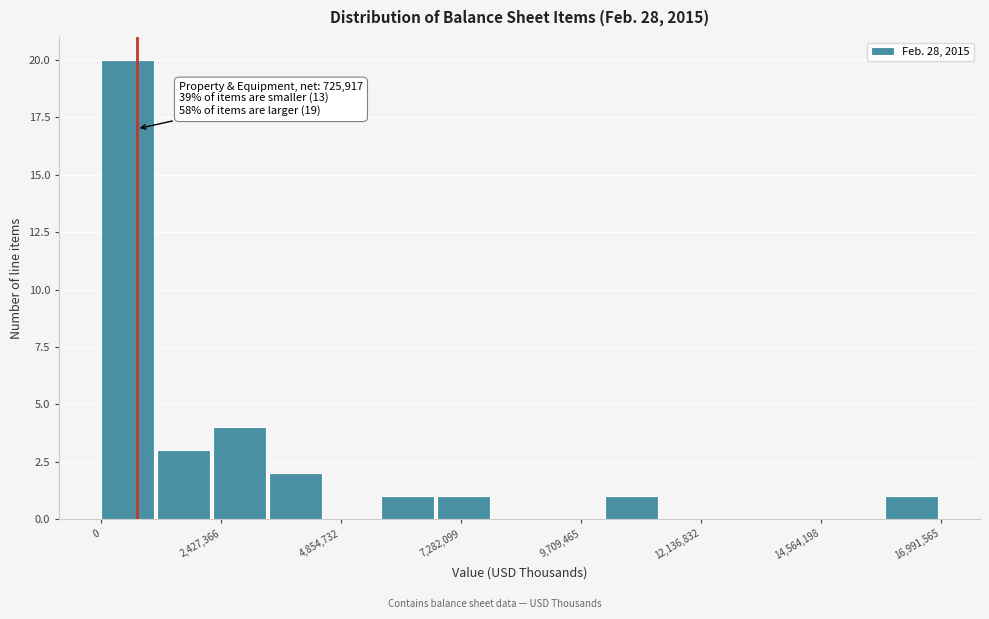

Around what value on the x-axis is the tallest bar? Give the approximate position of its centre, as read against the axis.

500000